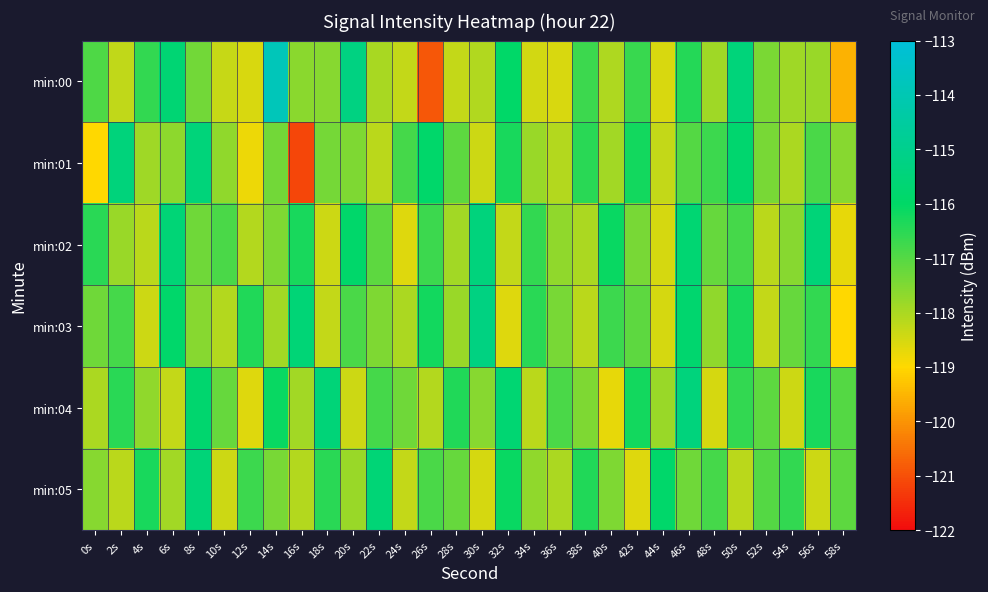

What is the difference between the highest and lowest values at 52s?

1.3